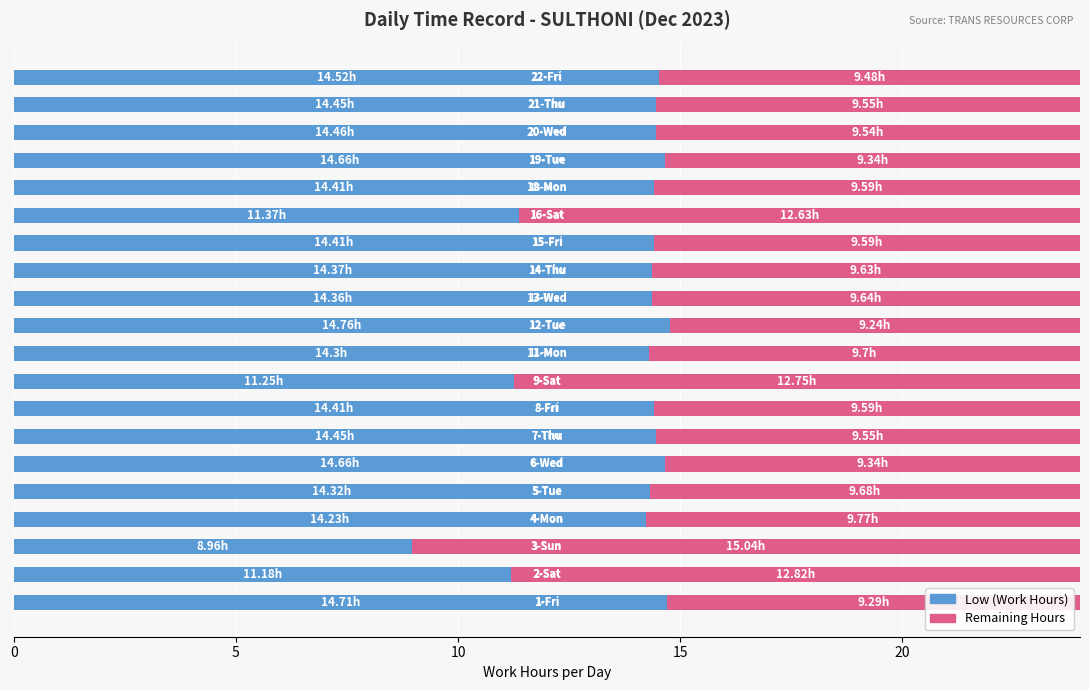

What is the average value of the Low (Work Hours) series?

13.7